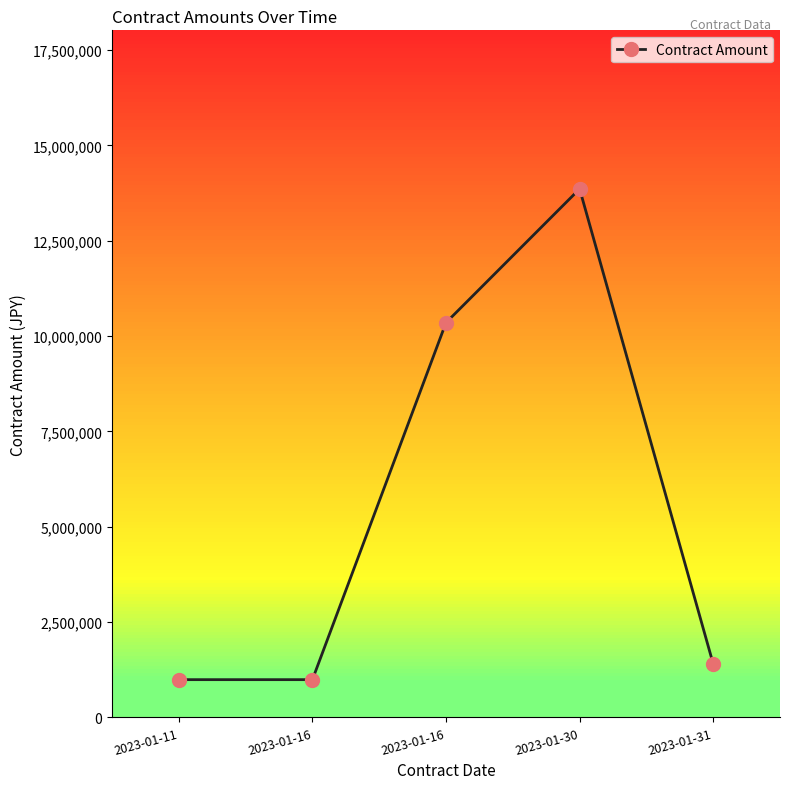

Where is the first local maximum?

2023-01-30